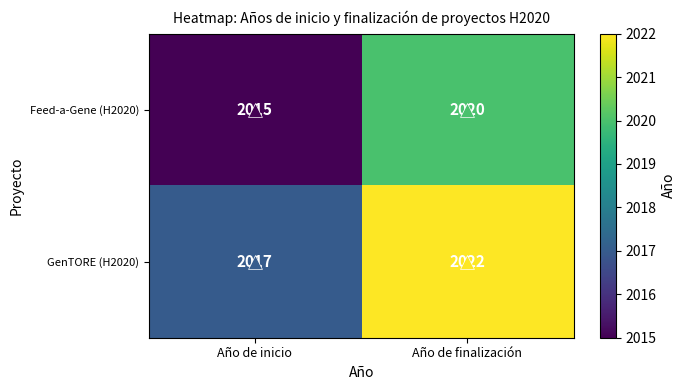

What is the average value of the Feed-a-Gene (H2020) series?

2018